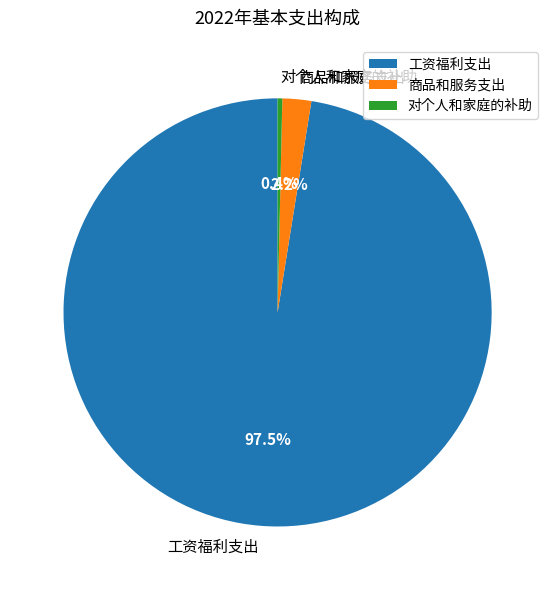

Which has a higher value, 对个人和家庭的补助 or 工资福利支出?

工资福利支出